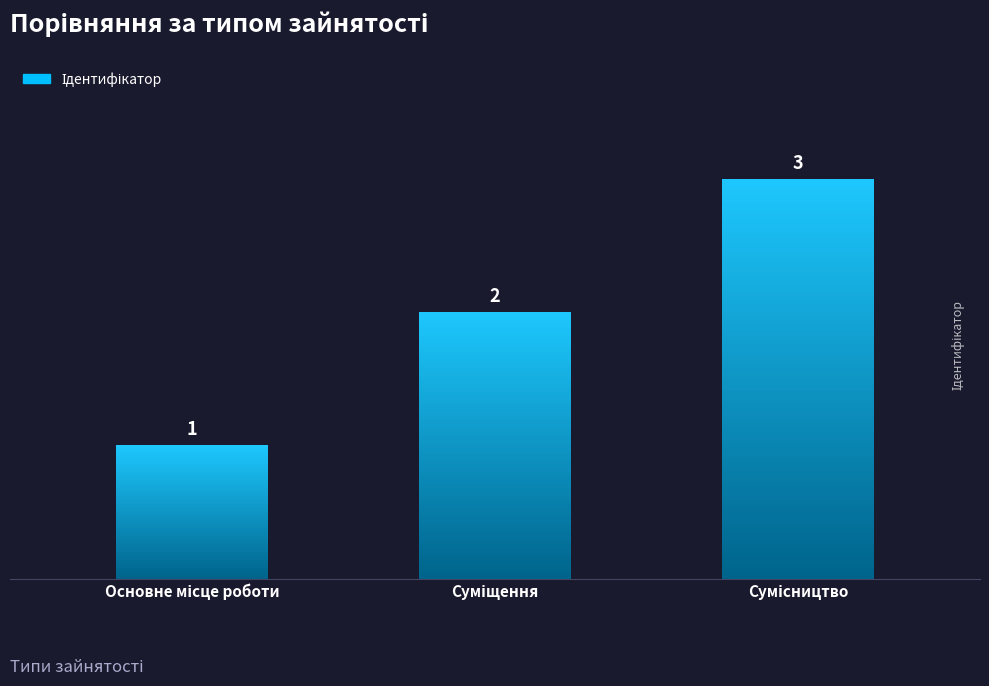

How many values are below 2?

1